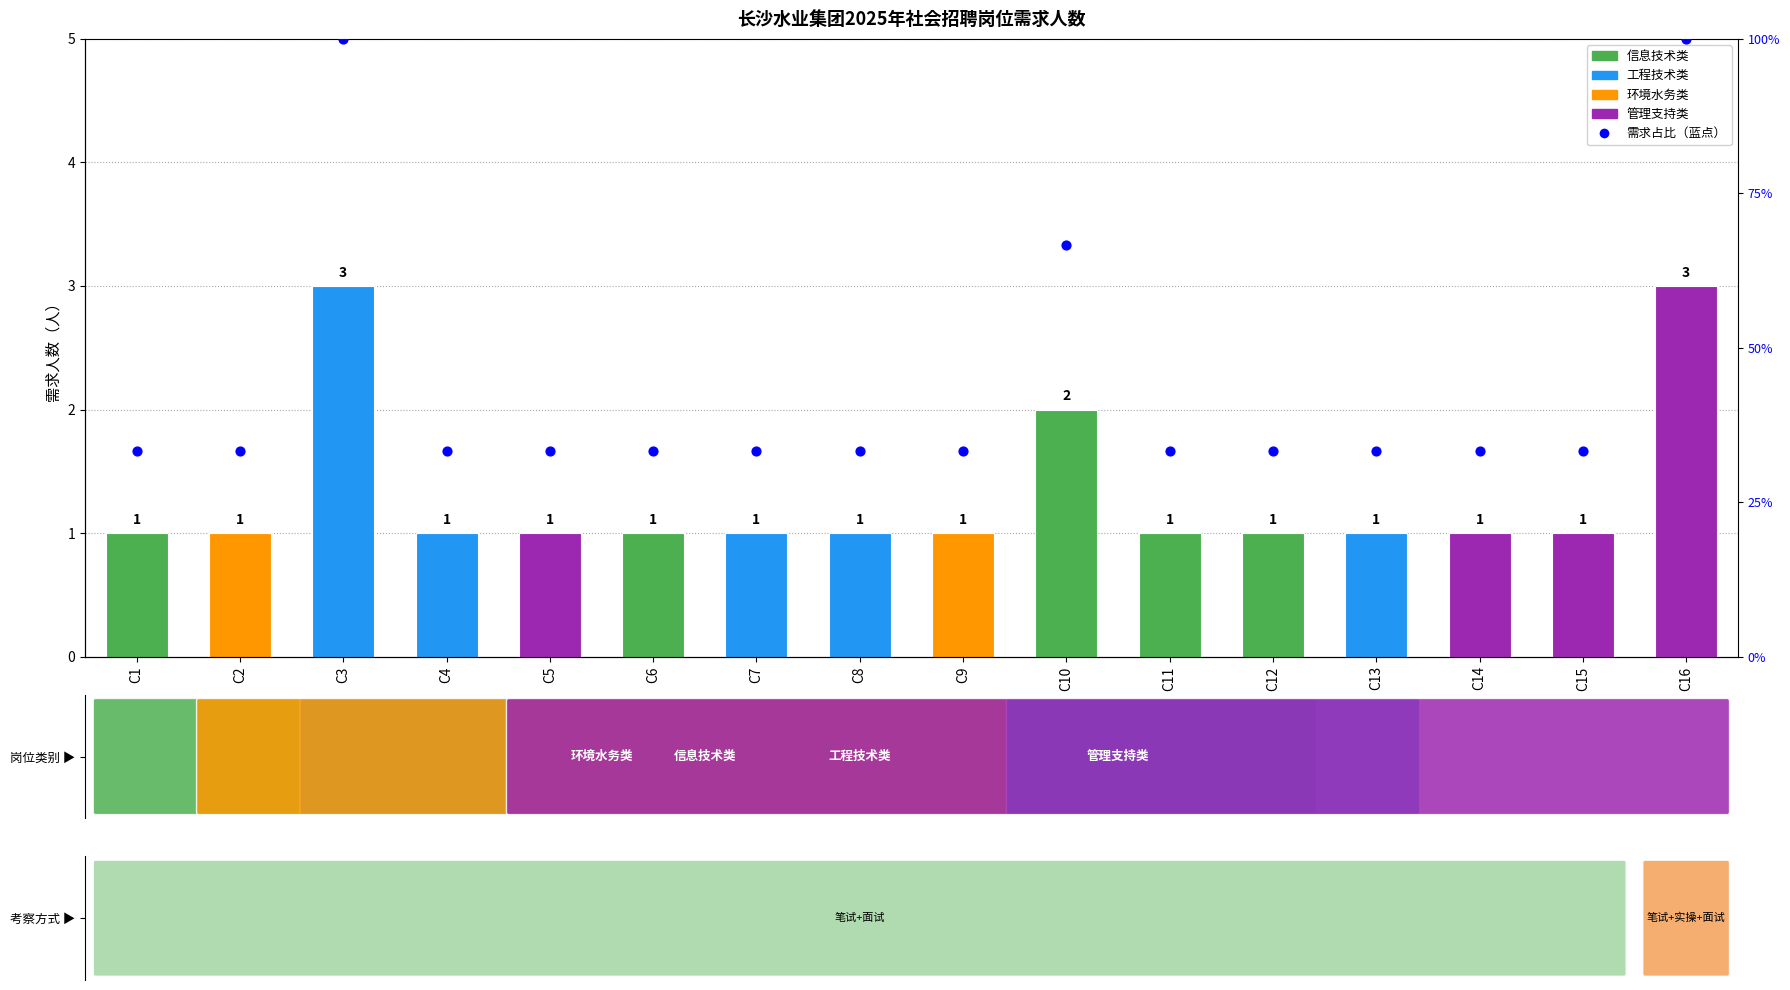

Is the value of 需求人数 at C11 greater than the value of 占比（百分比轴） at C4?

No